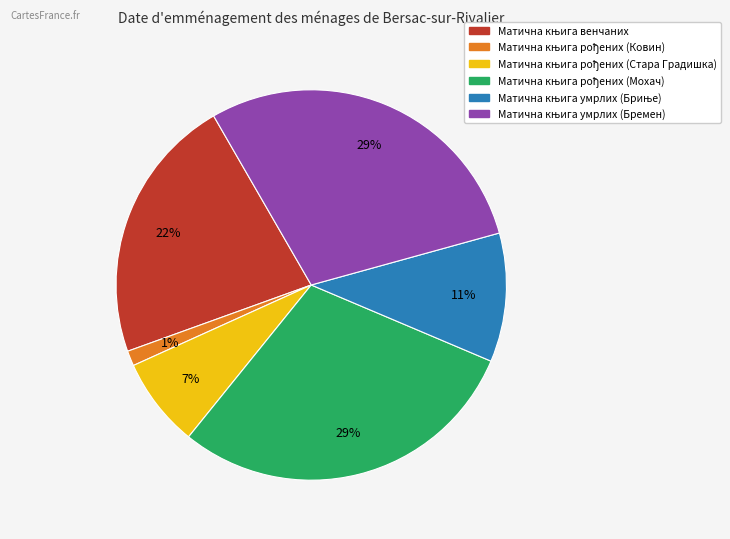

Does any single category account for the majority?

No